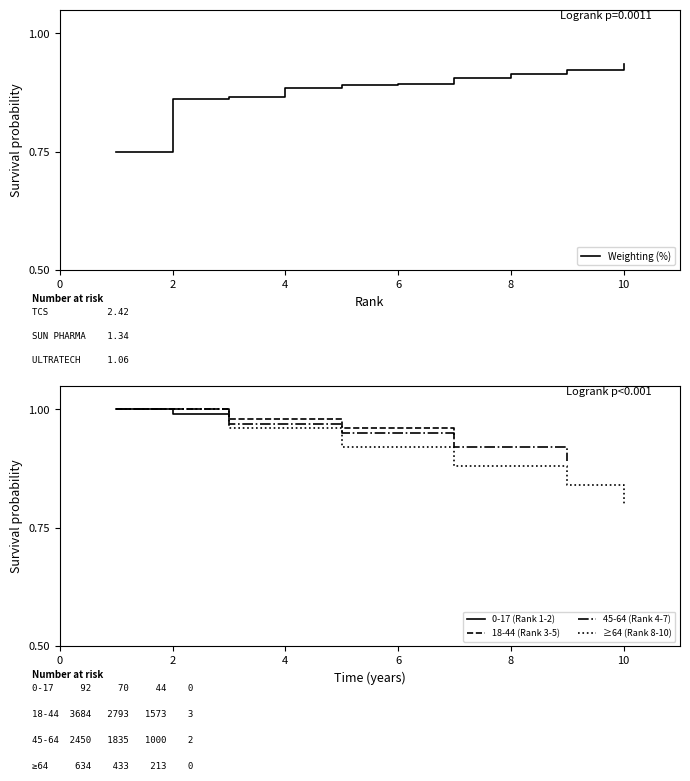

What is the value of the 6th point from the left?

0.9